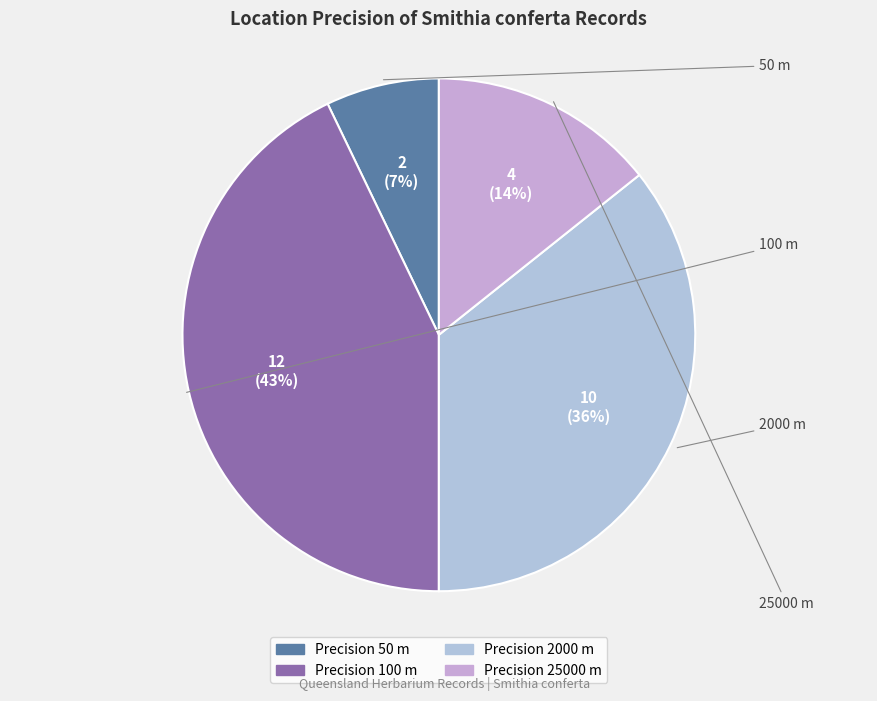

What is the smallest slice in the pie chart?

50